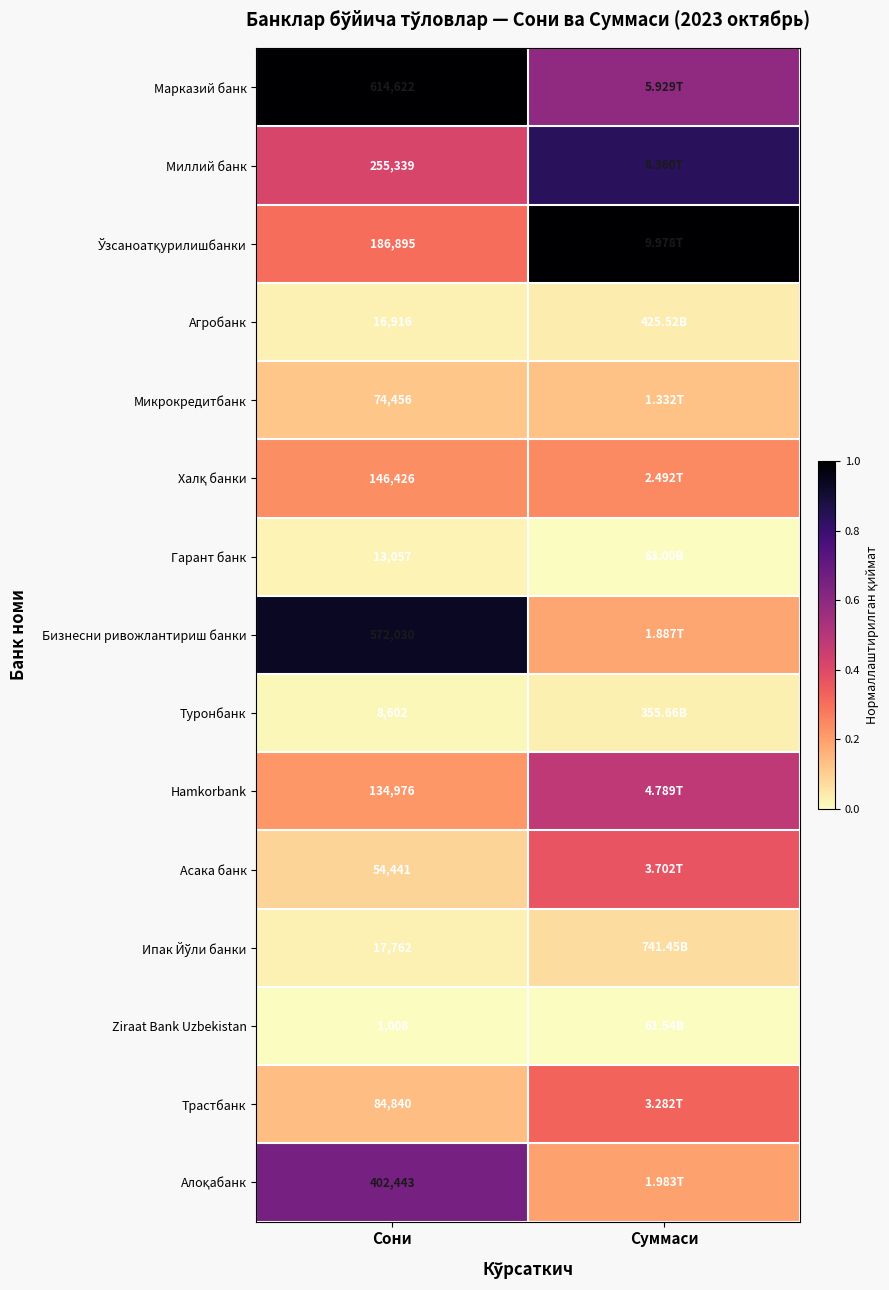

What is the difference between the highest and lowest values at Суммаси?

1.0